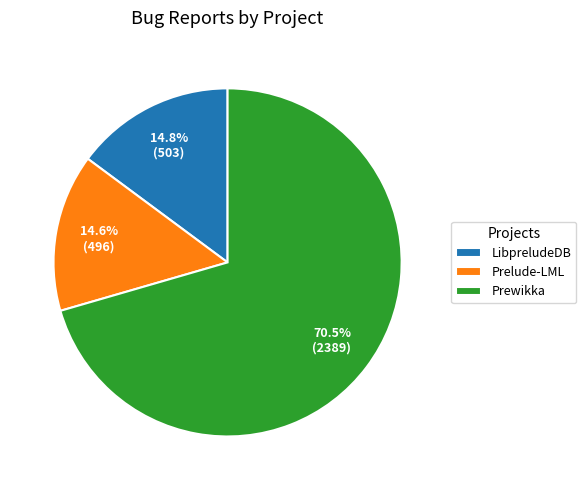

How many slices are in this pie chart?

3